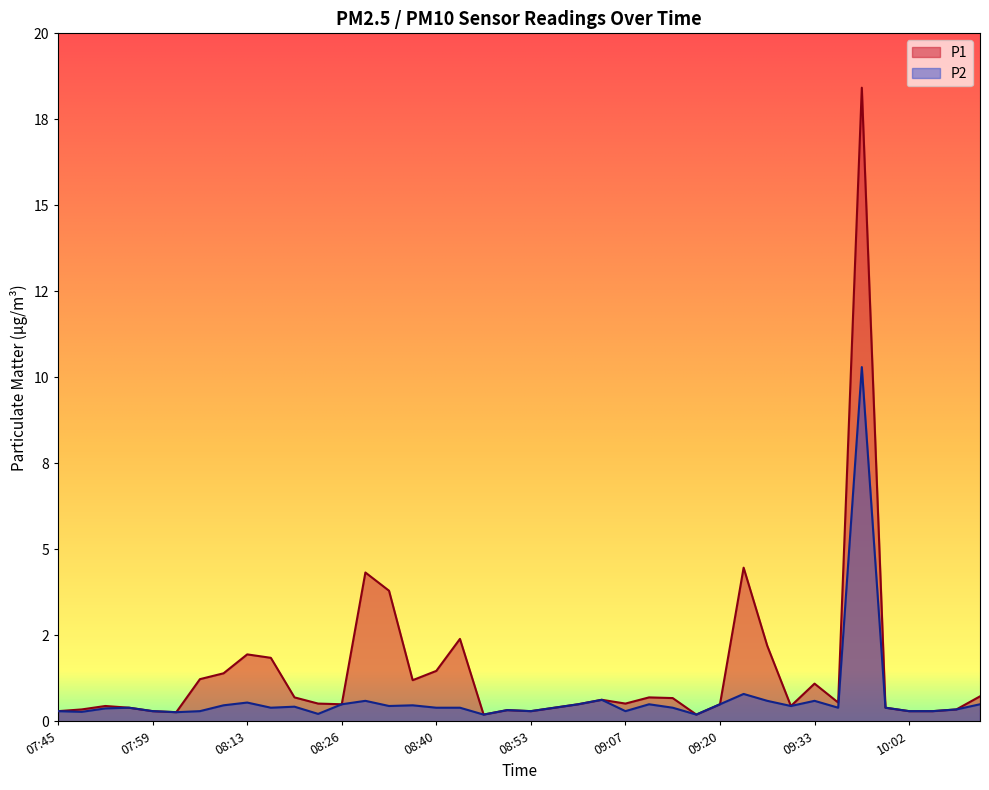

List the series in order of their peak value, highest first.

P1, P2